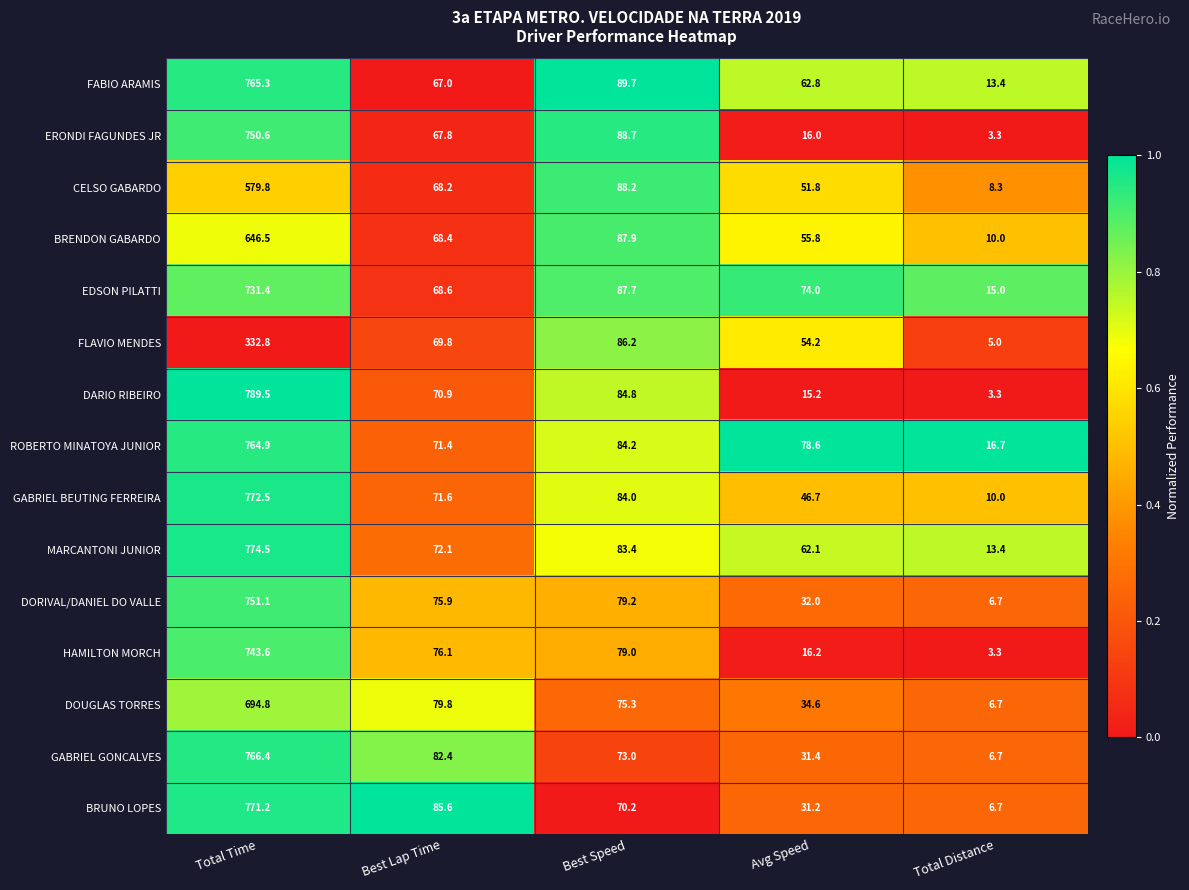

Is it true that ROBERTO MINATOYA JUNIOR equals 764.9 at Total Time?

True